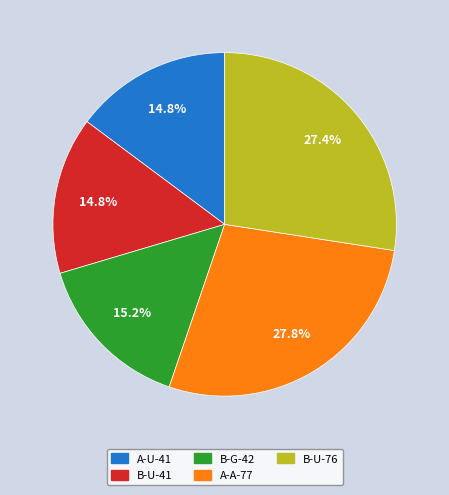

Combined, what portion of the pie is B-G-42 and A-A-77?

43.0%